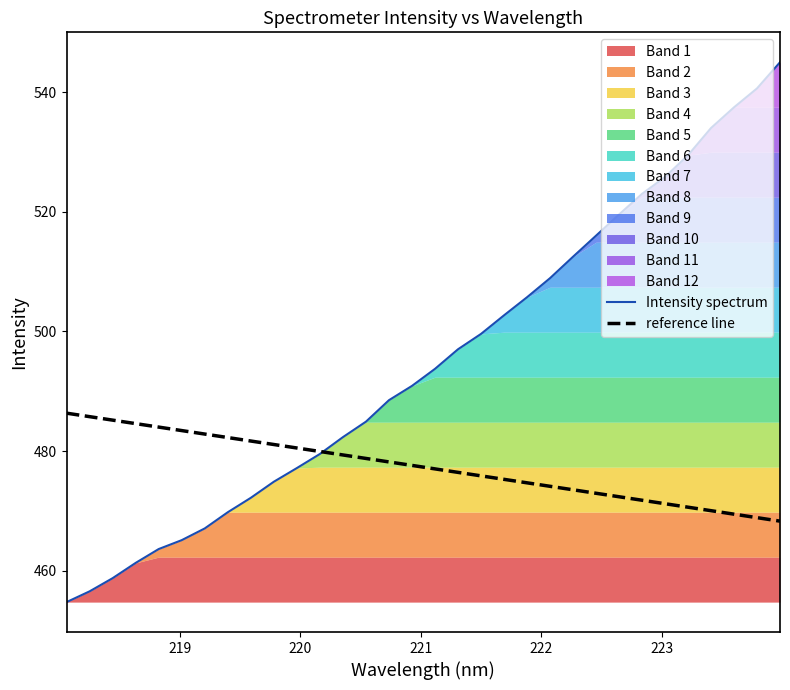

What is the highest value of the Intensity spectrum series?

545.0